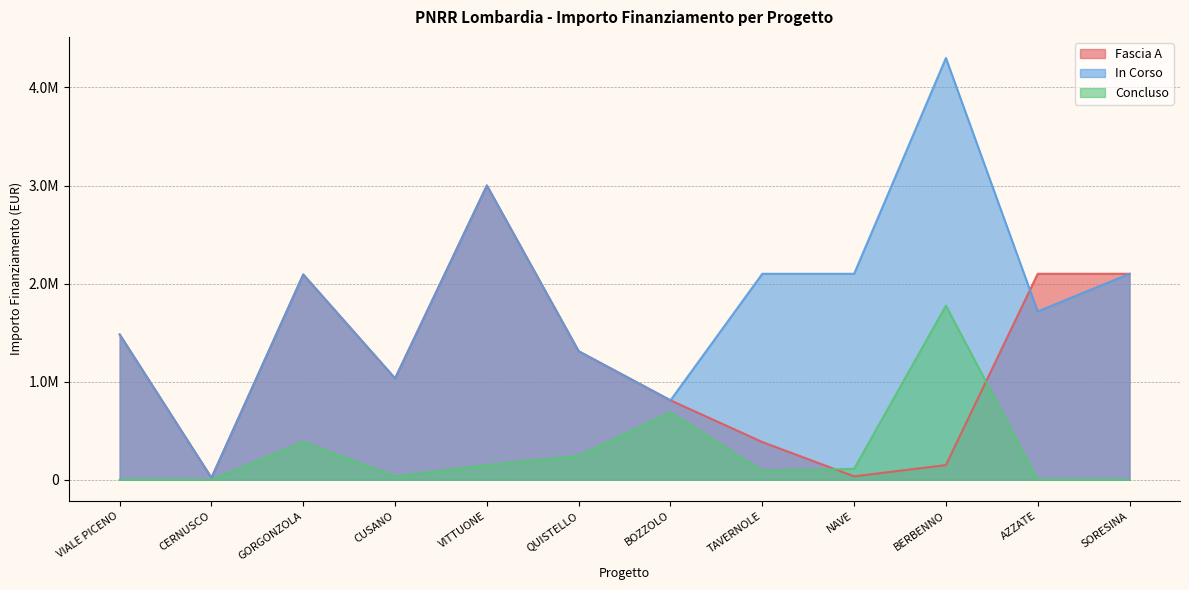

Which series has the largest total across all categories?

In Corso